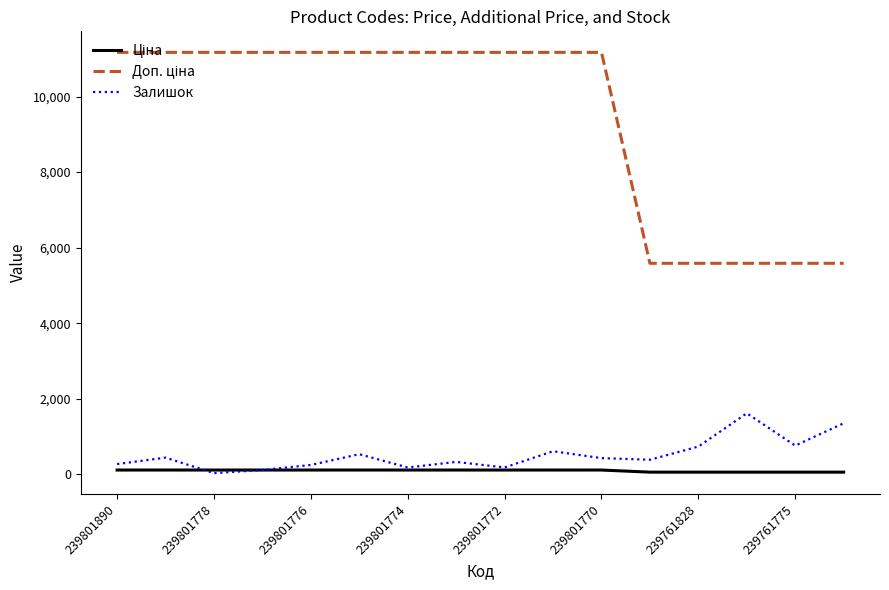

Count the Доп. ціна values in the range 5585 to 11169.

16